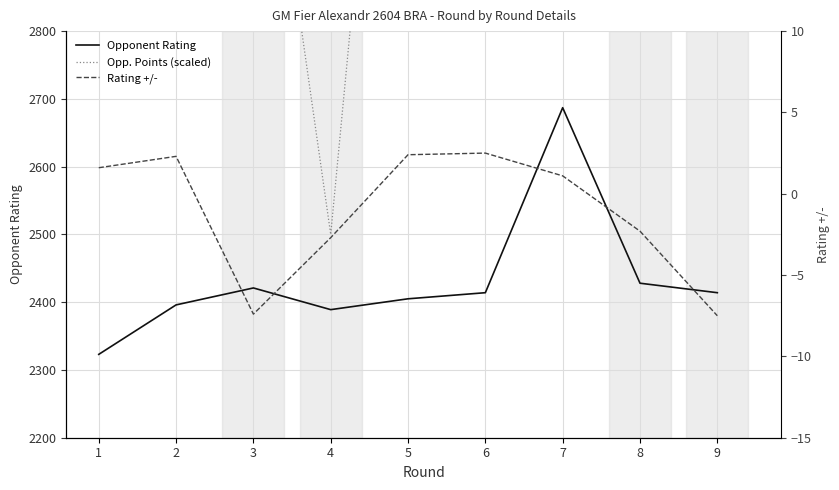

Between 8 and 7, which is larger?

7